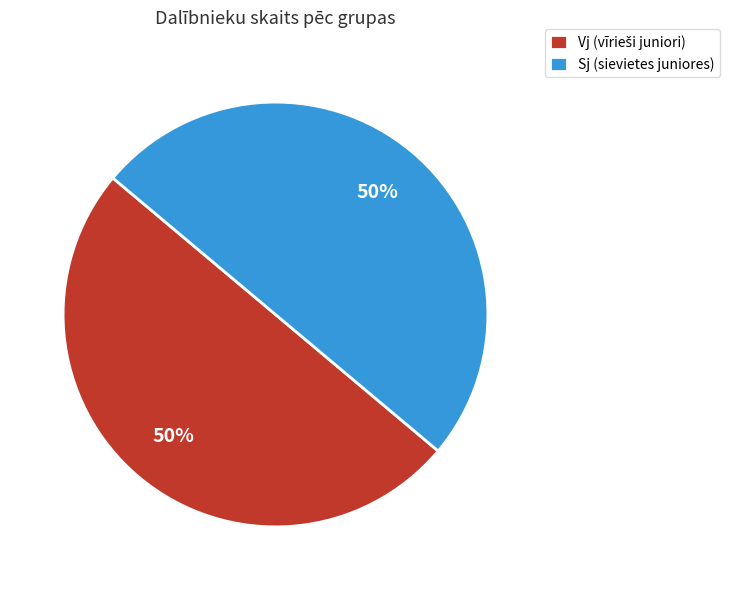

Count the number of slices in the pie.

2